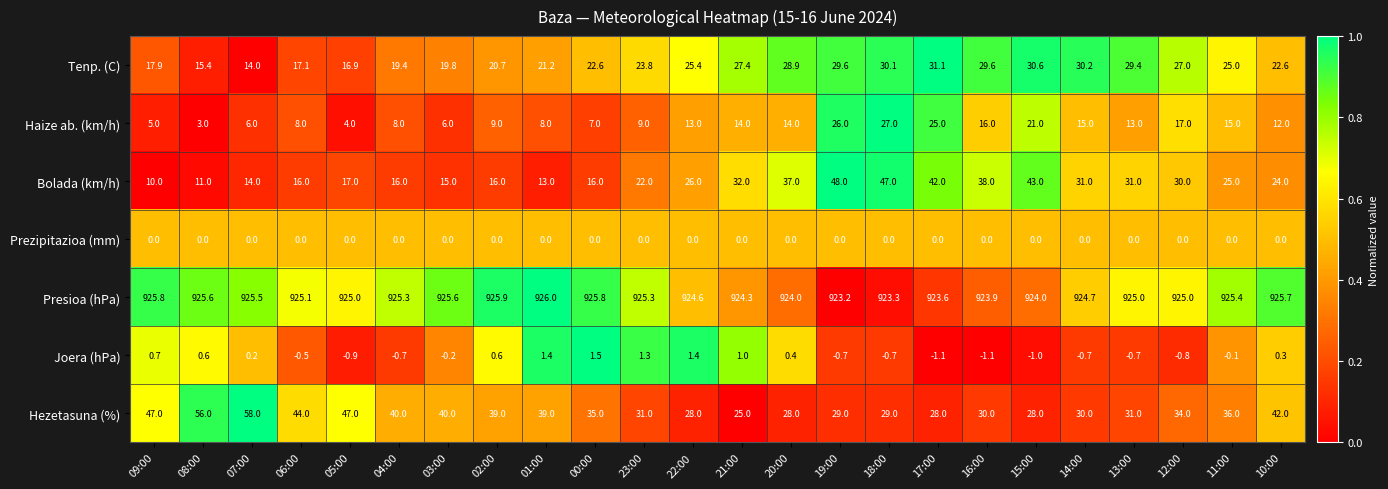

At how many categories does at least one series exceed 0?

24